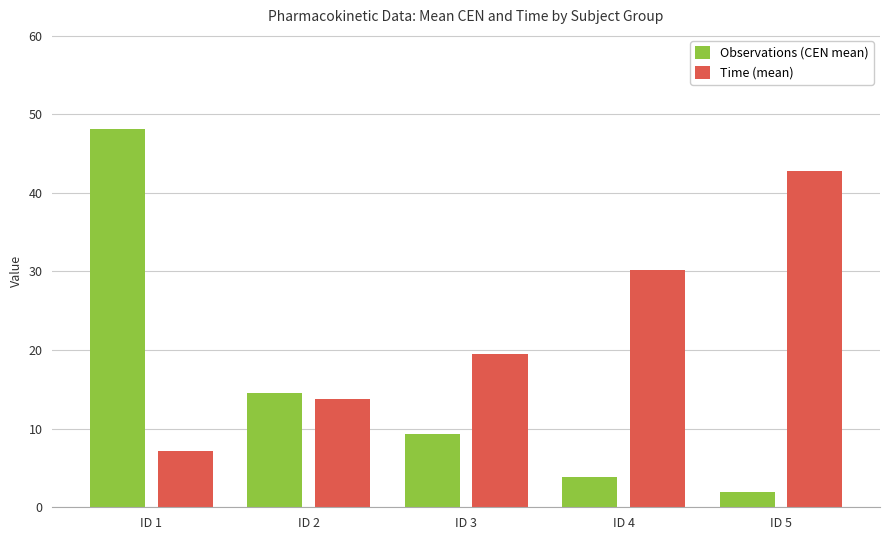

At which category is the sum across all series the highest?

ID 1